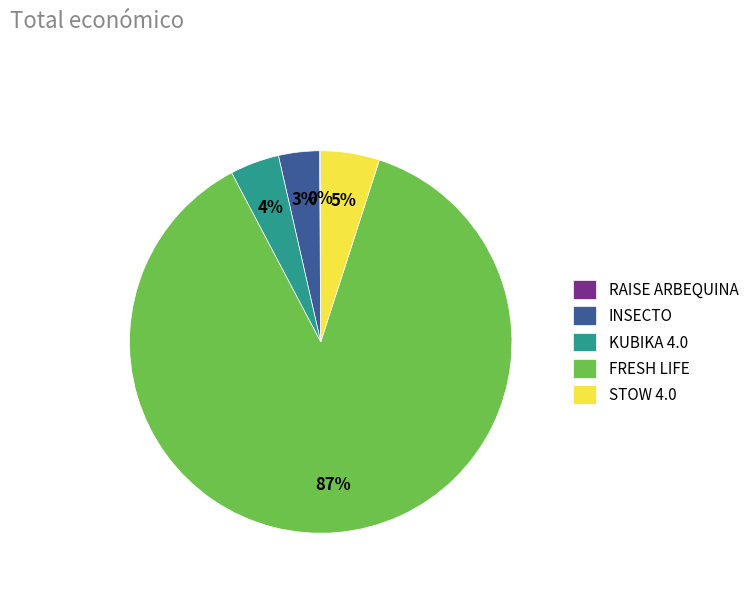

What percentage is the KUBIKA 4.0 slice, to the nearest percent?

4%